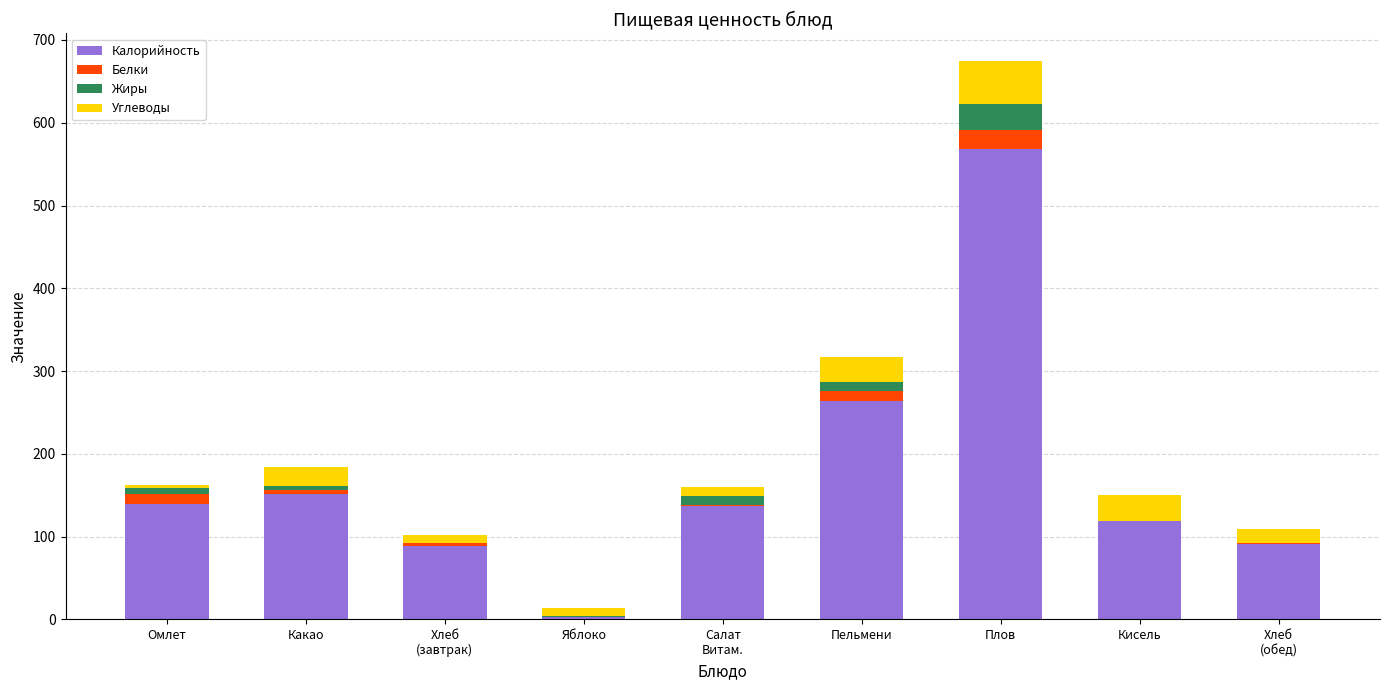

What is the sum of all Калорийность values?

1562.0